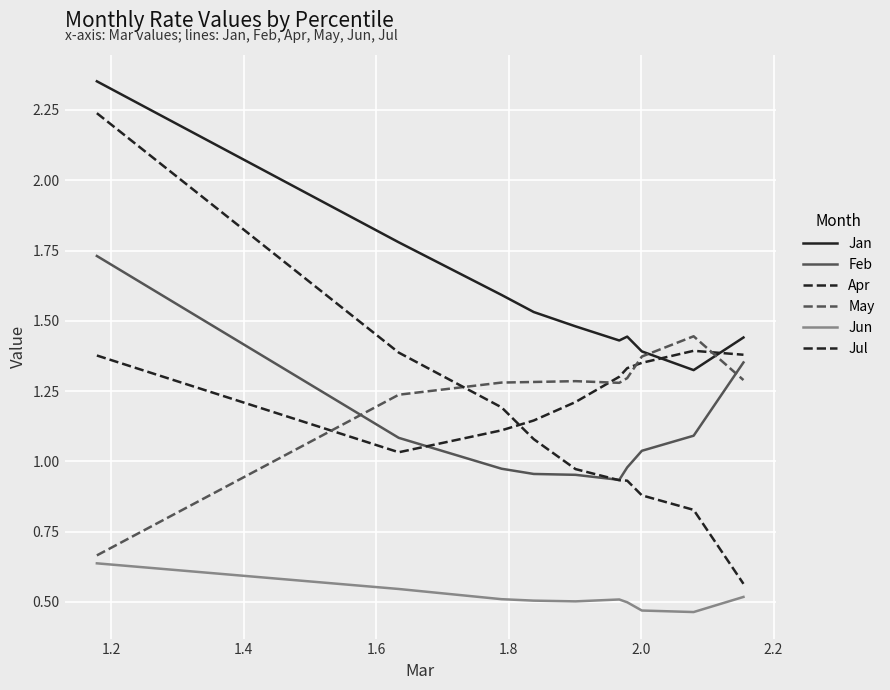

What is the difference between the maximum and second lowest values in the Feb series?

0.8